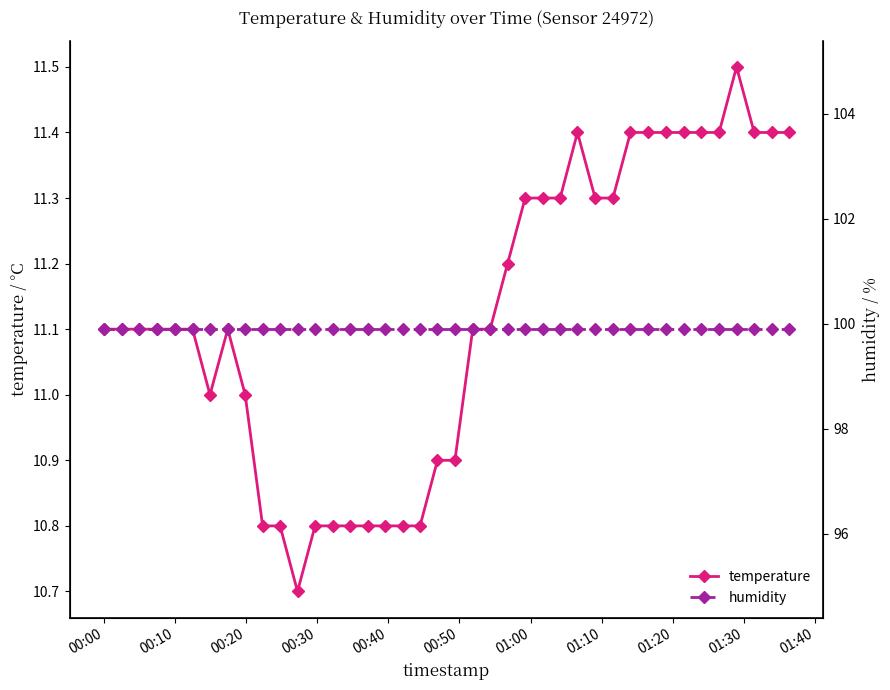

True or false: temperature has more than 2 points higher than both neighbors.

True